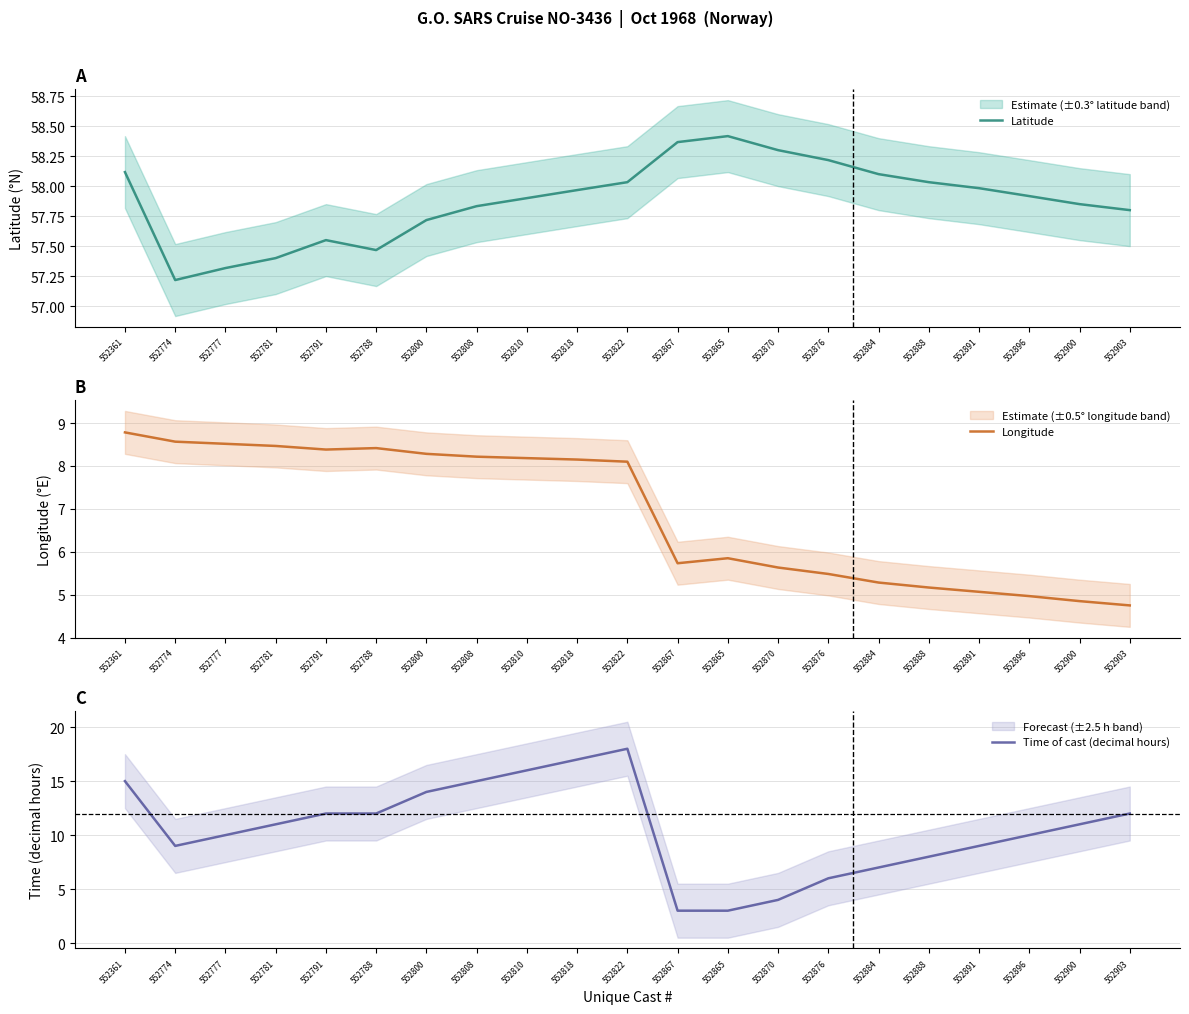

Is the value of Longitude at 552900 greater than the value of Latitude at 552808?

No